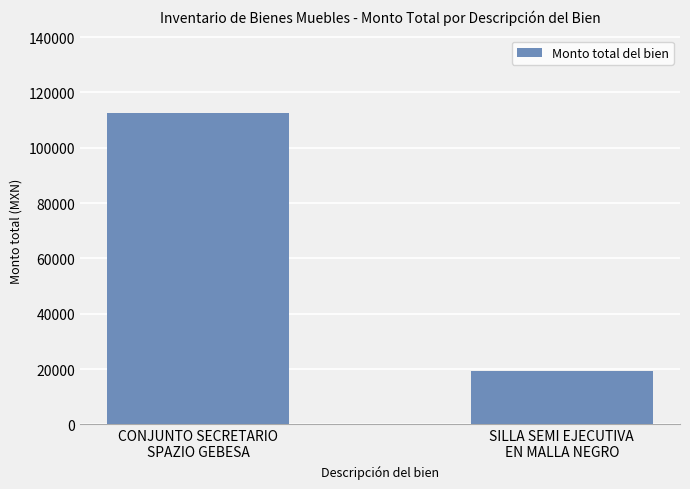

What is the sum of all values?

131599.7